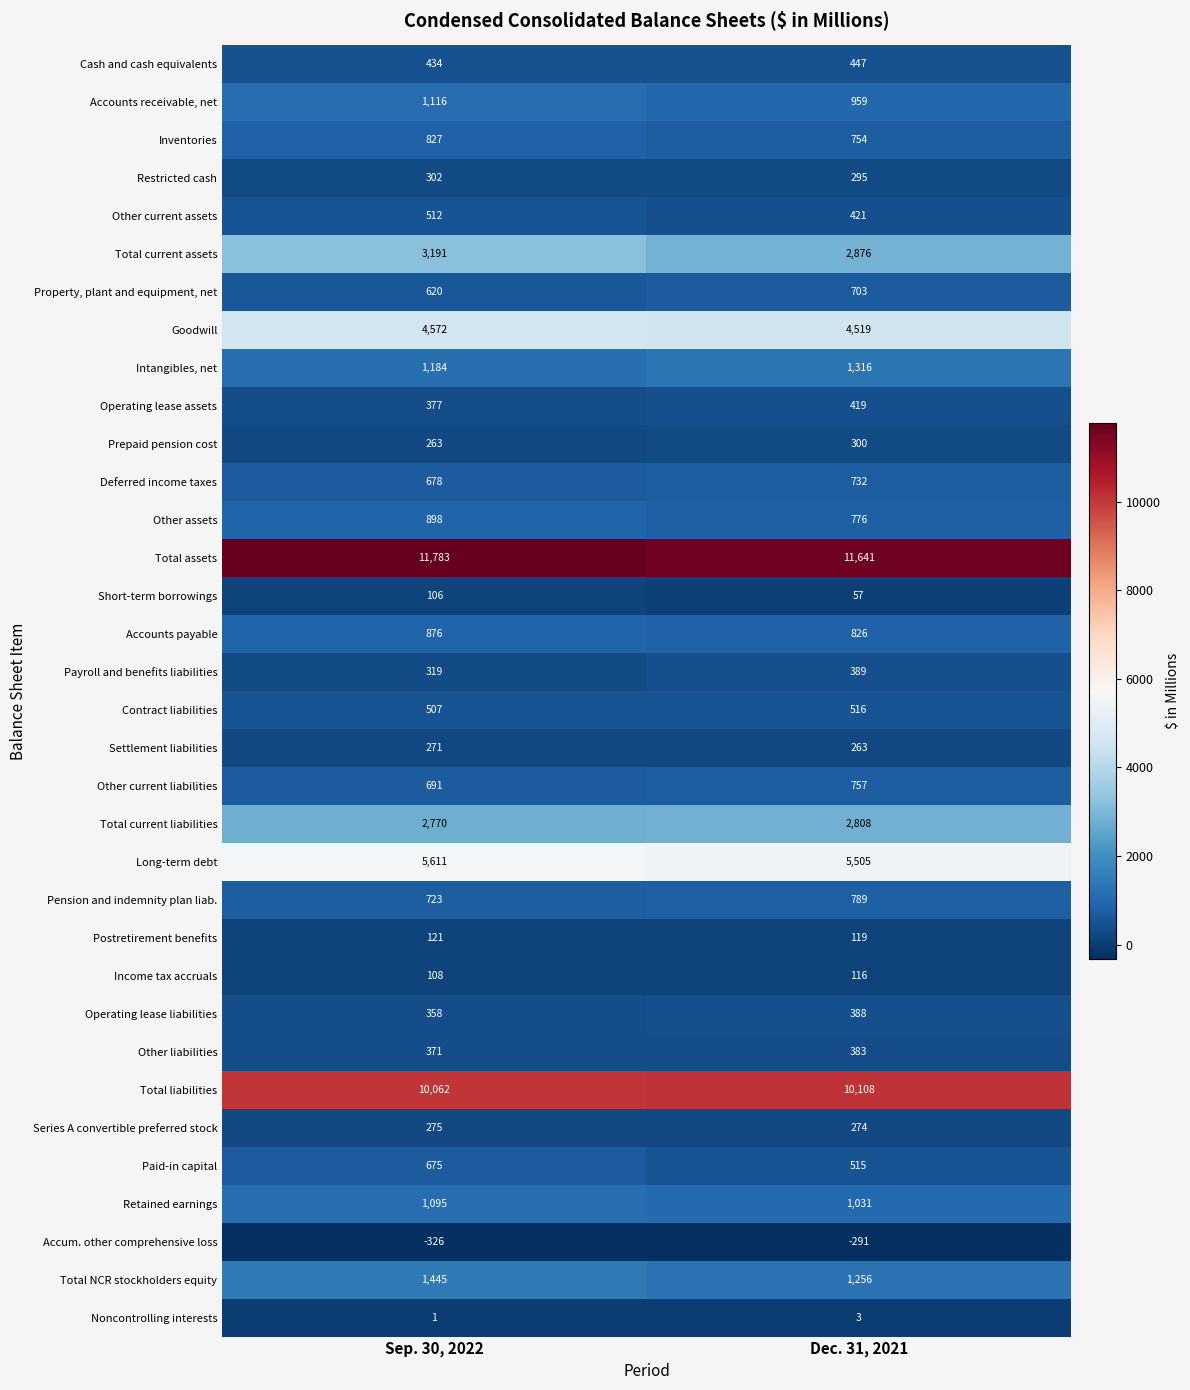

What is the total value across all series at Sep. 30, 2022?

52816